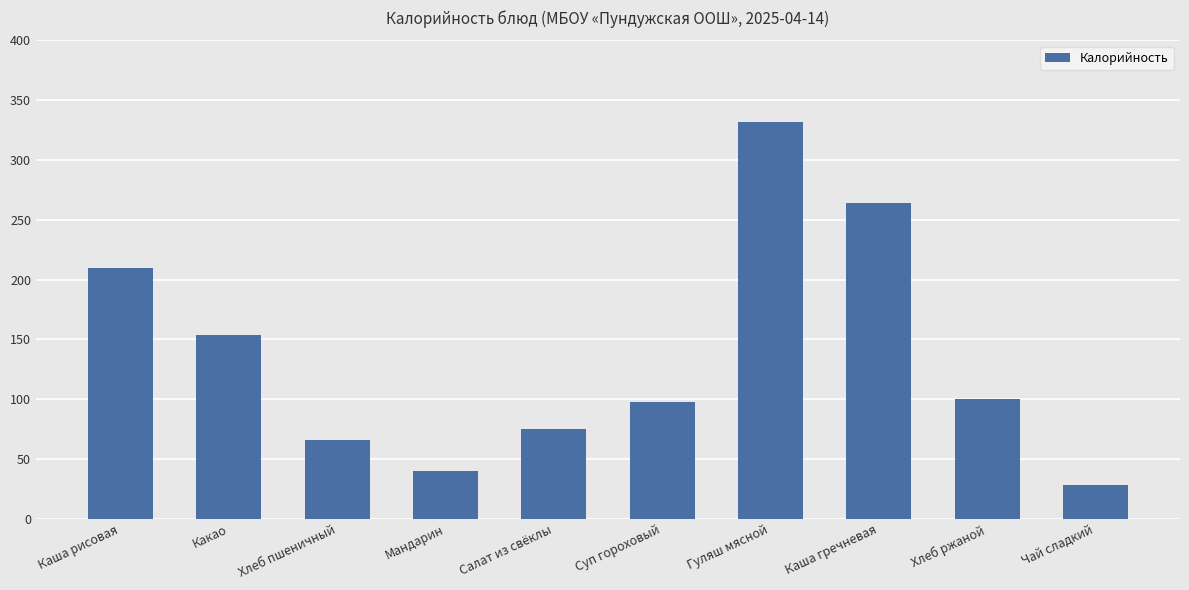

What is the label of the 4th bar from the left?

Мандарин